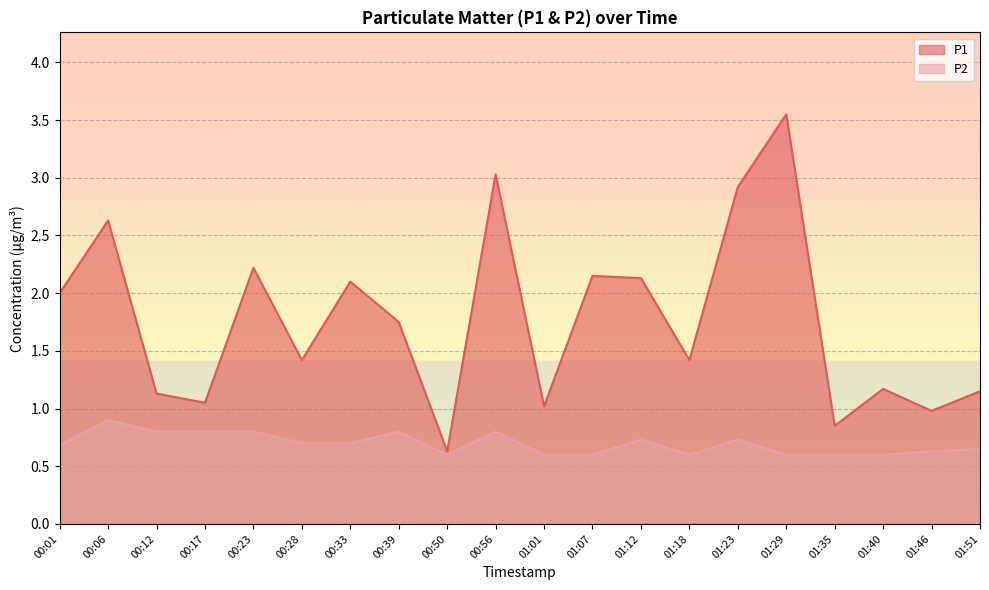

What is the difference between the highest and lowest values at 00:12?

0.3